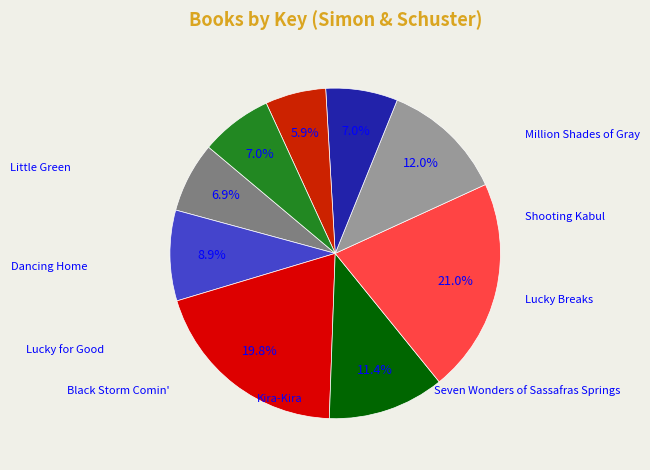

Is the sum of Lucky for Good and Dancing Home greater than half?

No